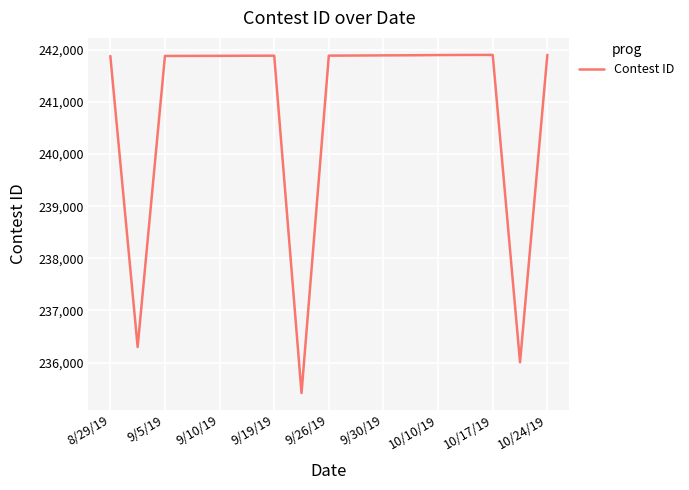

What is the minimum value shown in the chart?

235414